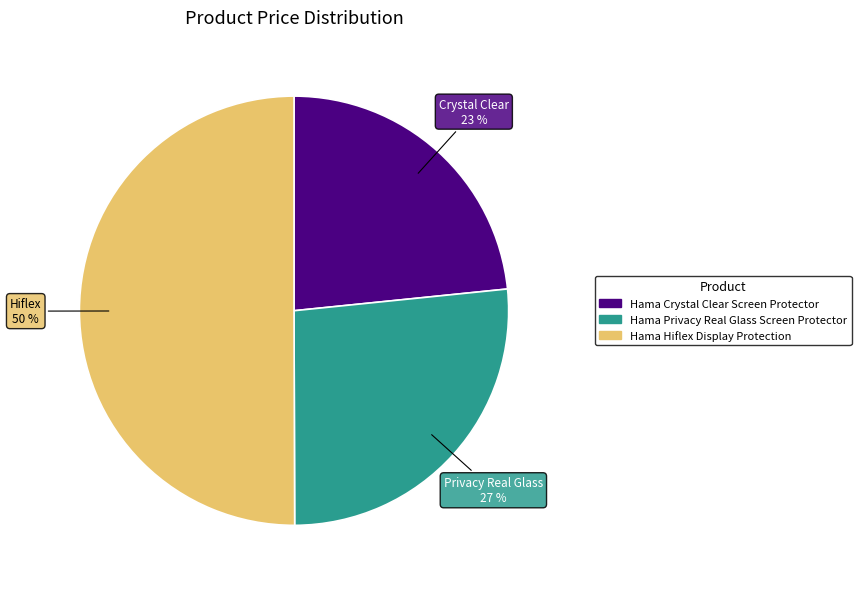

Combined, do Hama Hiflex Display Protection and Hama Privacy Real Glass Screen Protector account for over 50%?

Yes